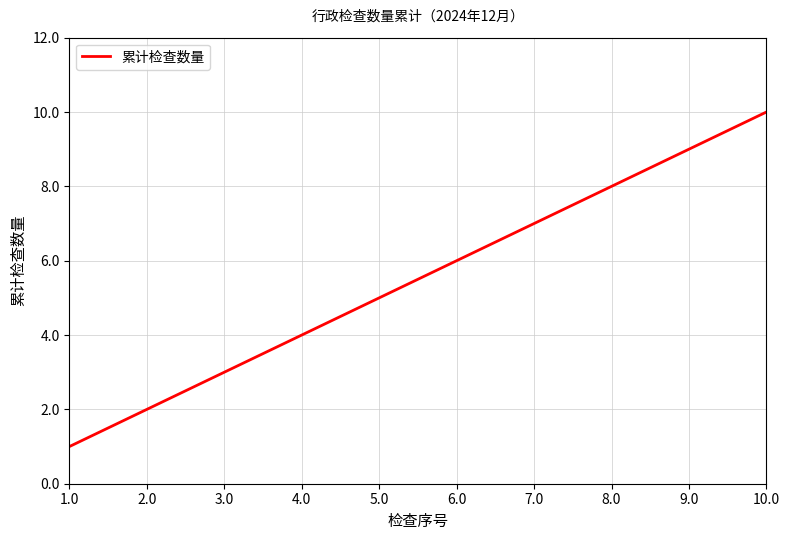

What position from the right is 4.0?

7